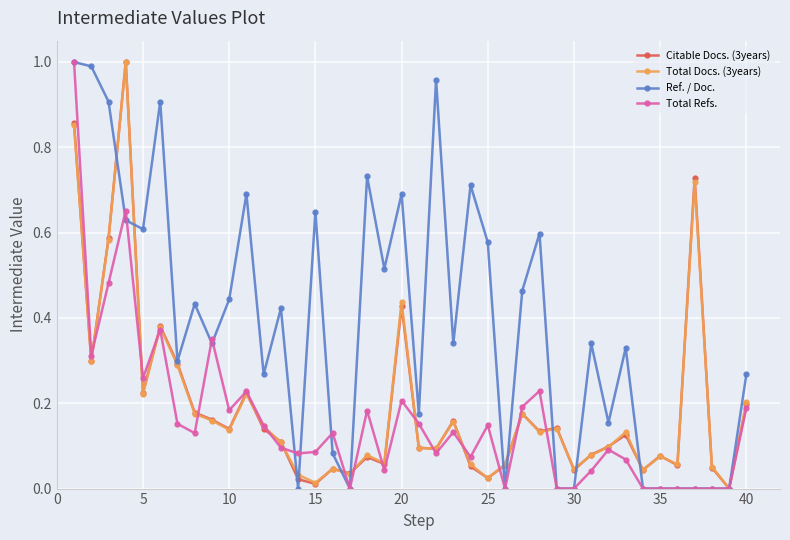

True or false: Citable Docs. (3years) has more than 2 points higher than both neighbors.

True